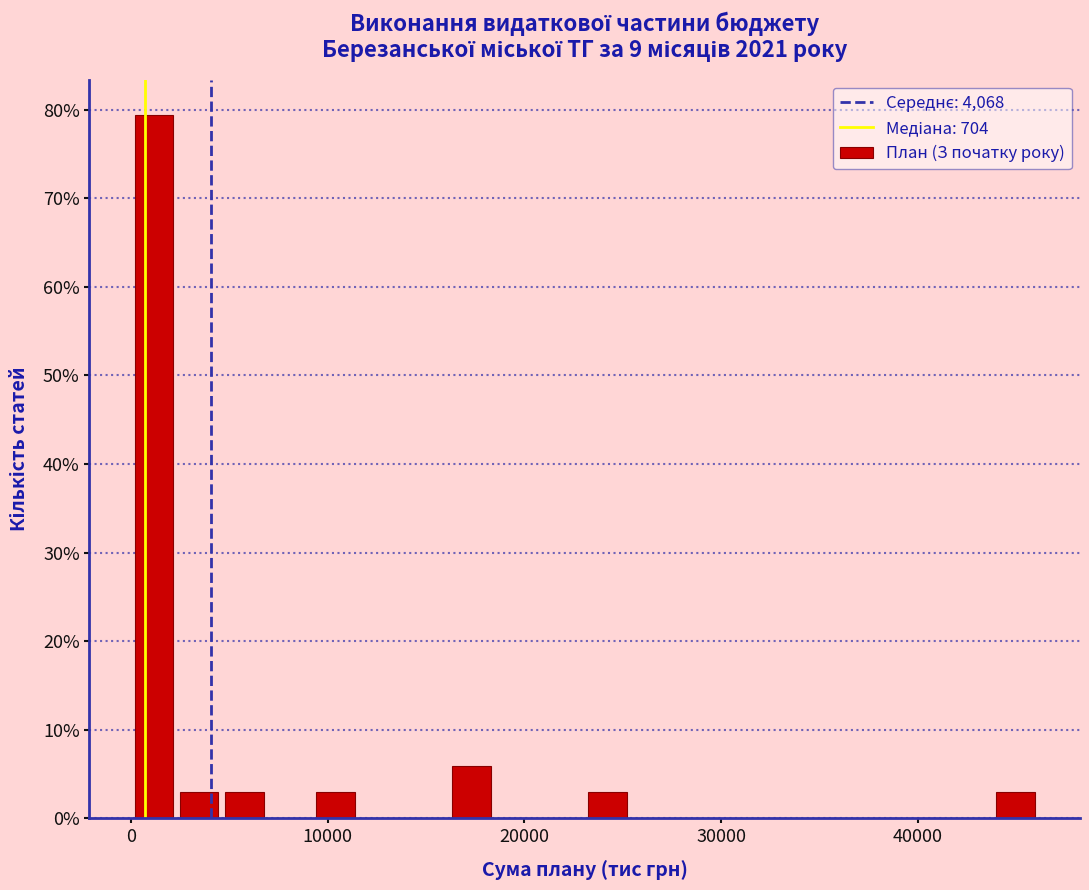

Read against the x-axis, roughly where is the centre of the tallest bar?

1000